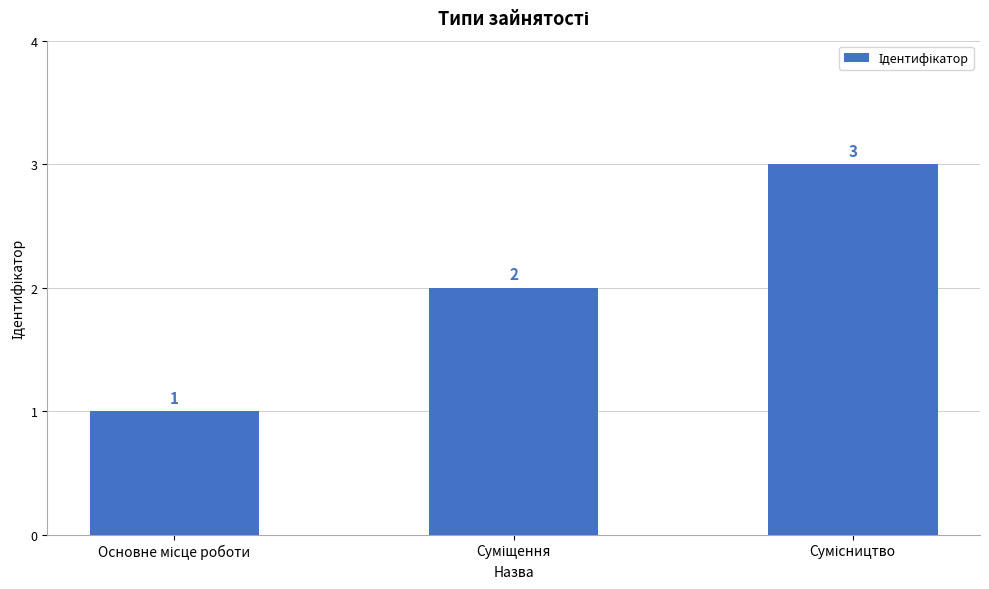

What is the value of the 1st bar from the left?

1